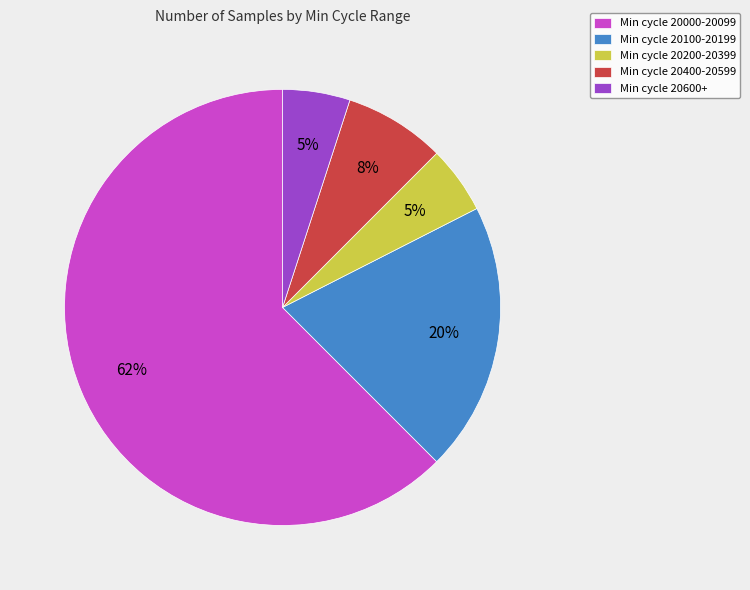

Which slice is the largest?

Min cycle 20000-20099